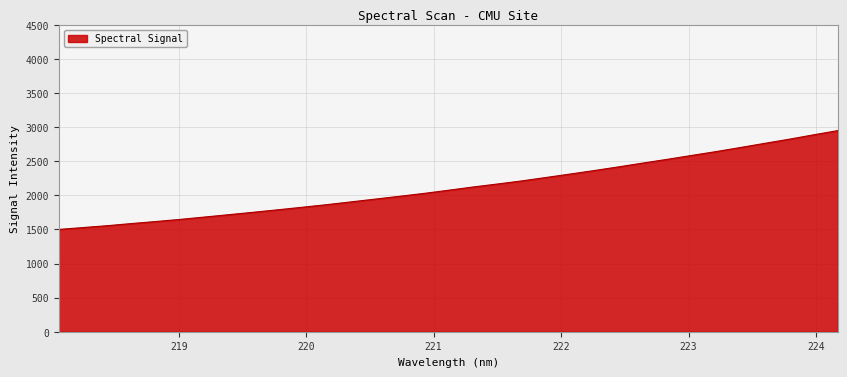

What is the minimum value shown in the chart?

1499.8